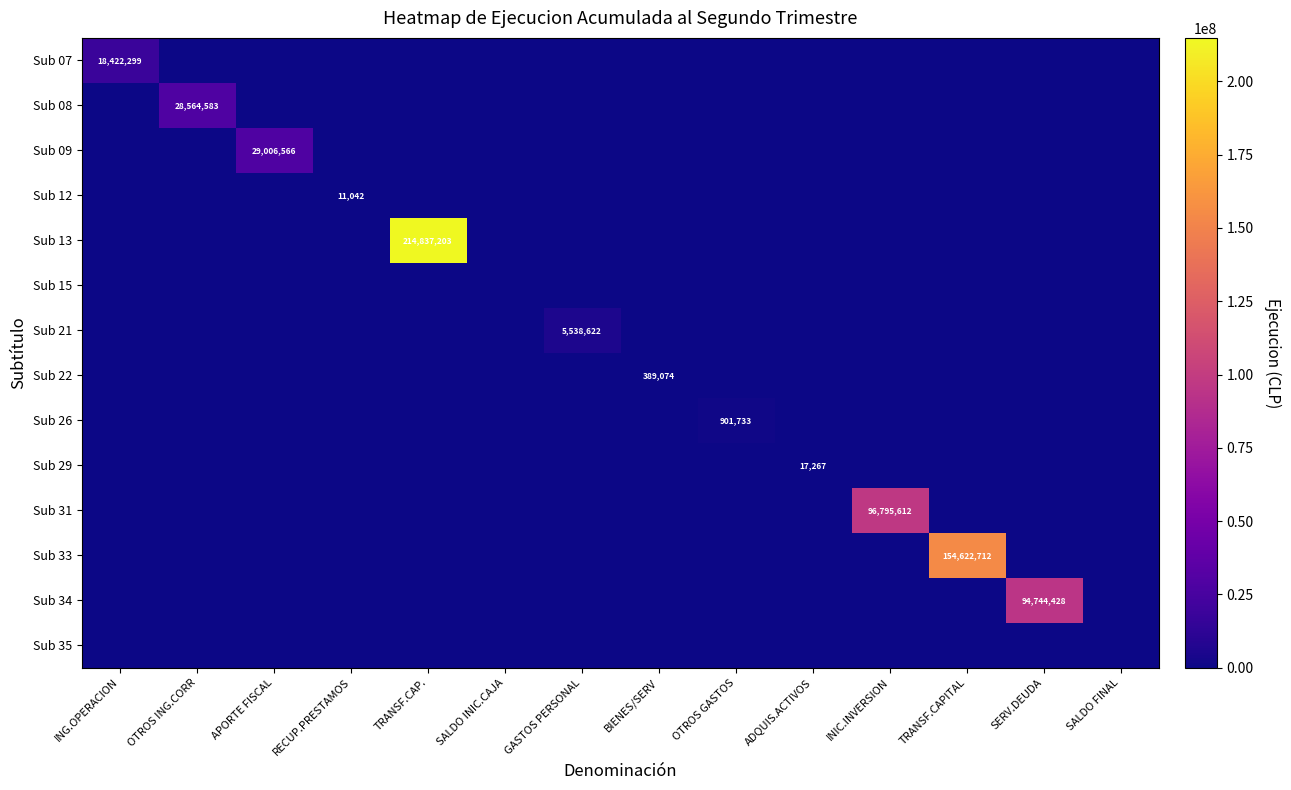

The Sub 15 series shows 0 at BIENES/SERV. True or false?

True